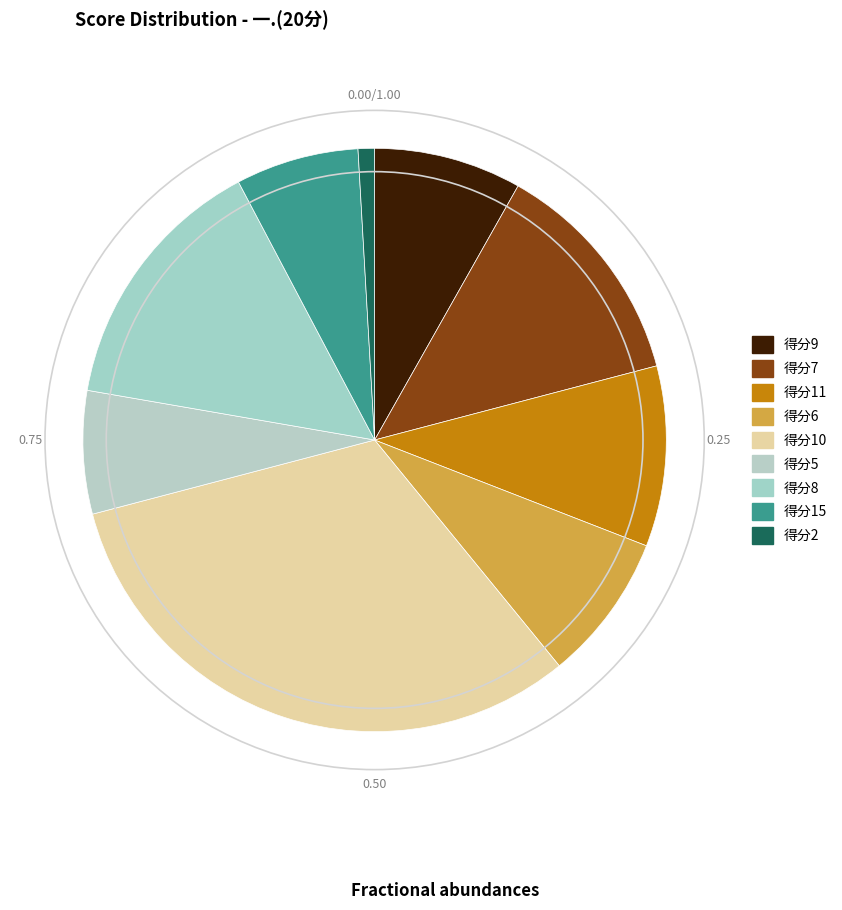

Is there any slice that represents more than half of the pie?

No